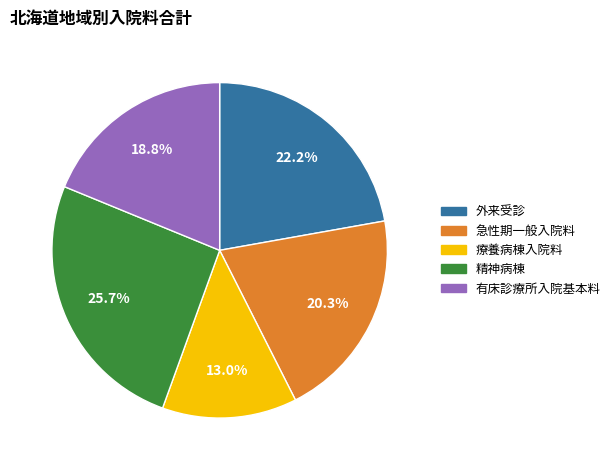

Is there any slice that represents more than half of the pie?

No